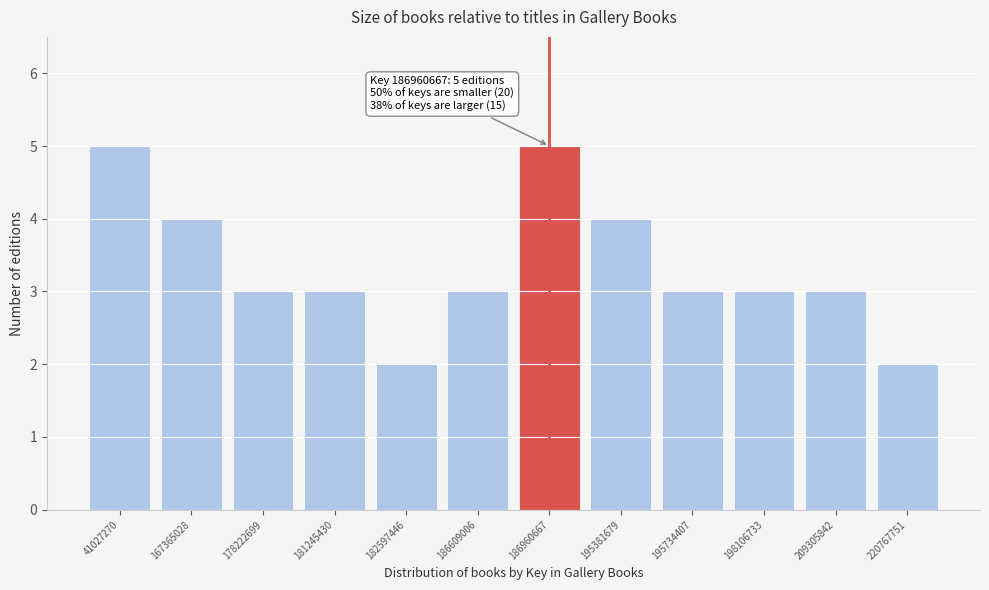

Reading left to right, extract all data points from this chart.

5	4	3	3	2	3	5	4	3	3	3	2